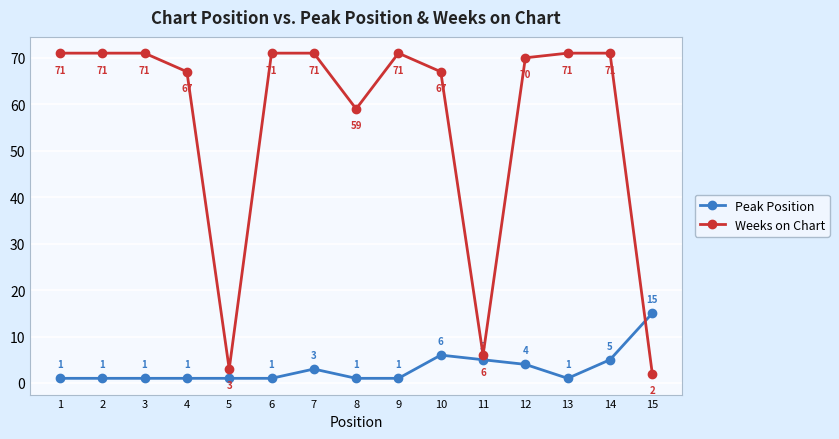

Rank the series by their average value, from lowest to highest.

Peak Position, Weeks on Chart